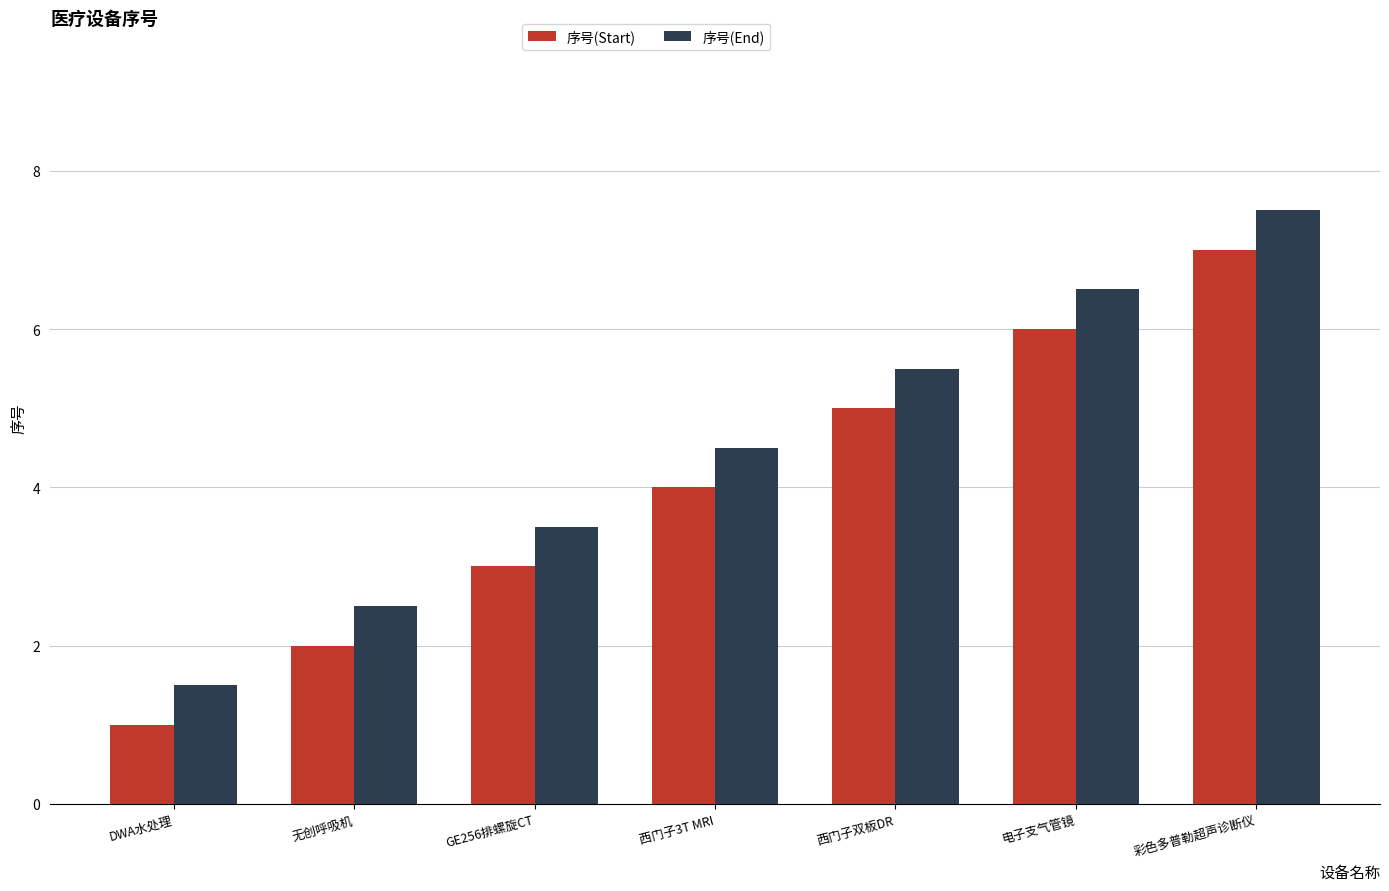

What is the spread (max minus min) of values at 彩色多普勒超声诊断仪?

0.5